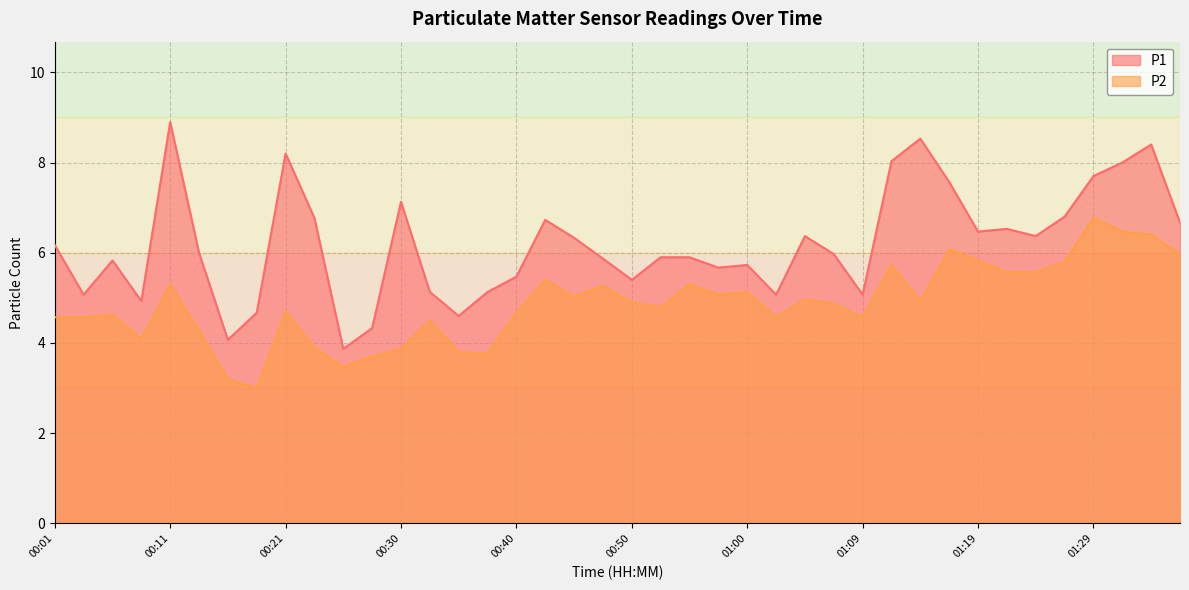

What is the approximate value of P2 at 01:29?

6.8